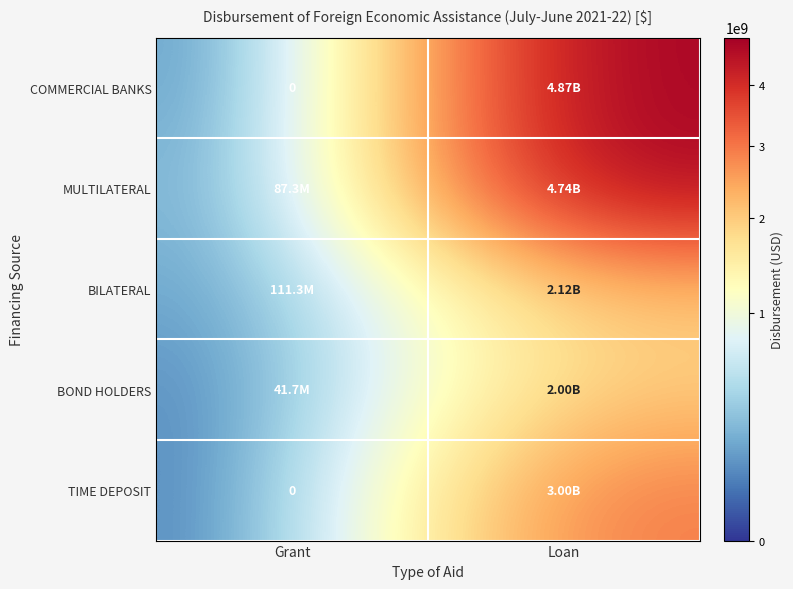

What is the difference between the TIME DEPOSIT values at Loan and Grant?

3000000000.0